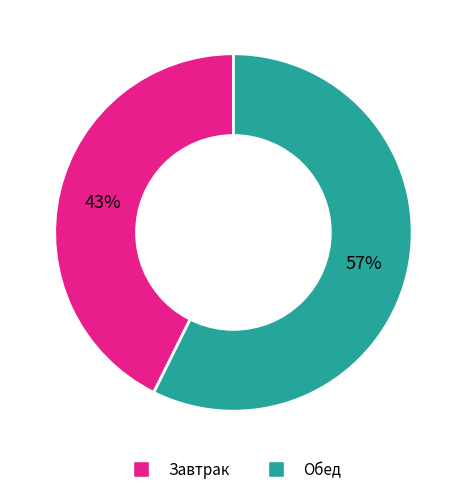

To the nearest percent, what is the combined percentage of Обед and Завтрак?

100%